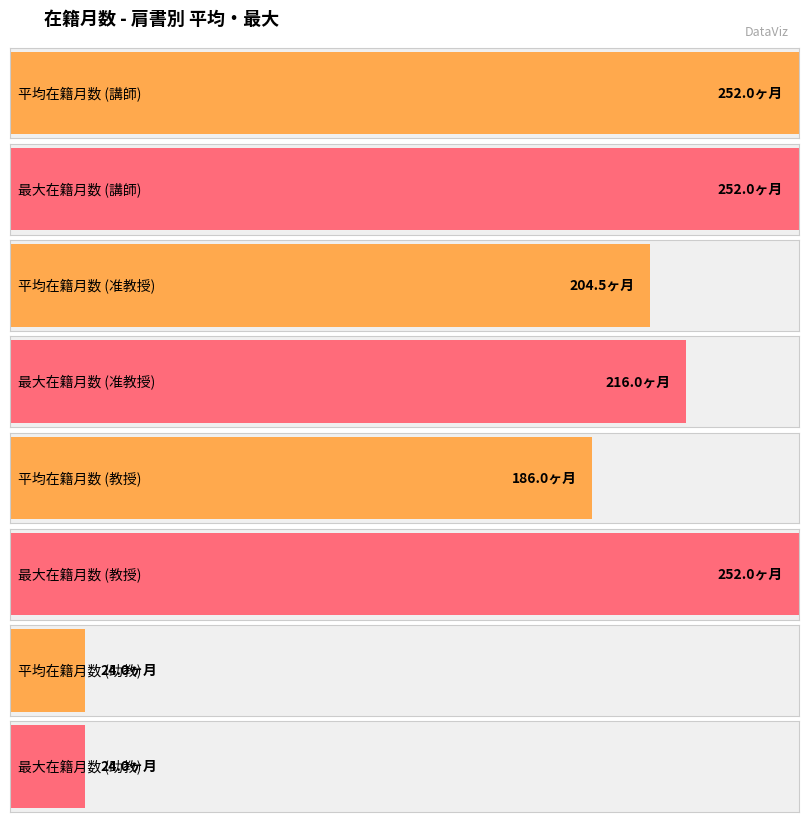

What is the maximum value shown in the chart?

252